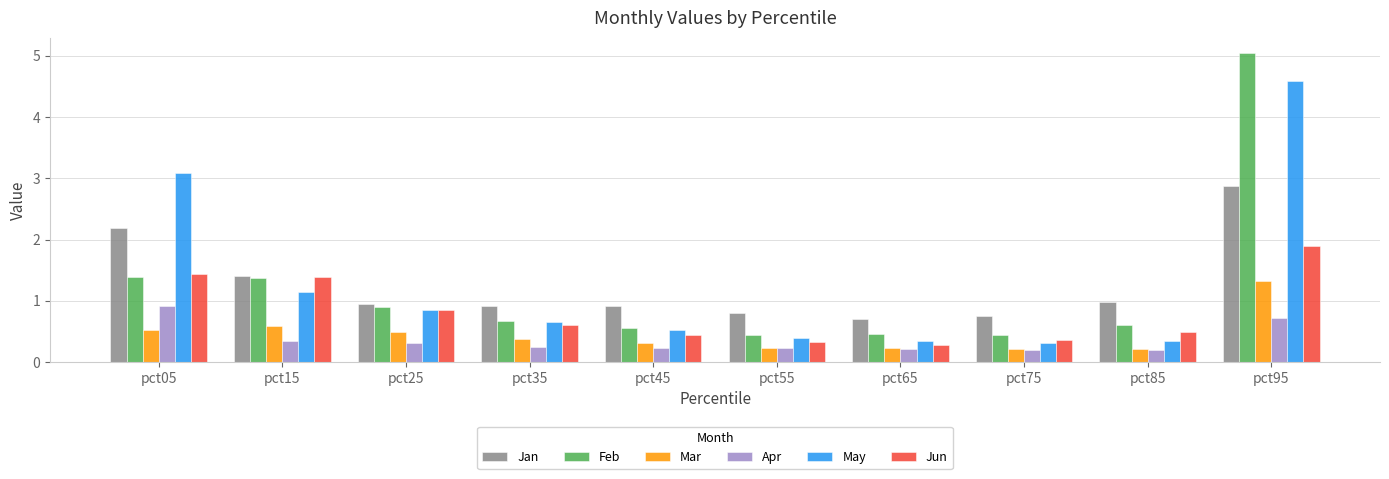

At pct95, list the series in order from largest to smallest.

Feb, May, Jan, Jun, Mar, Apr